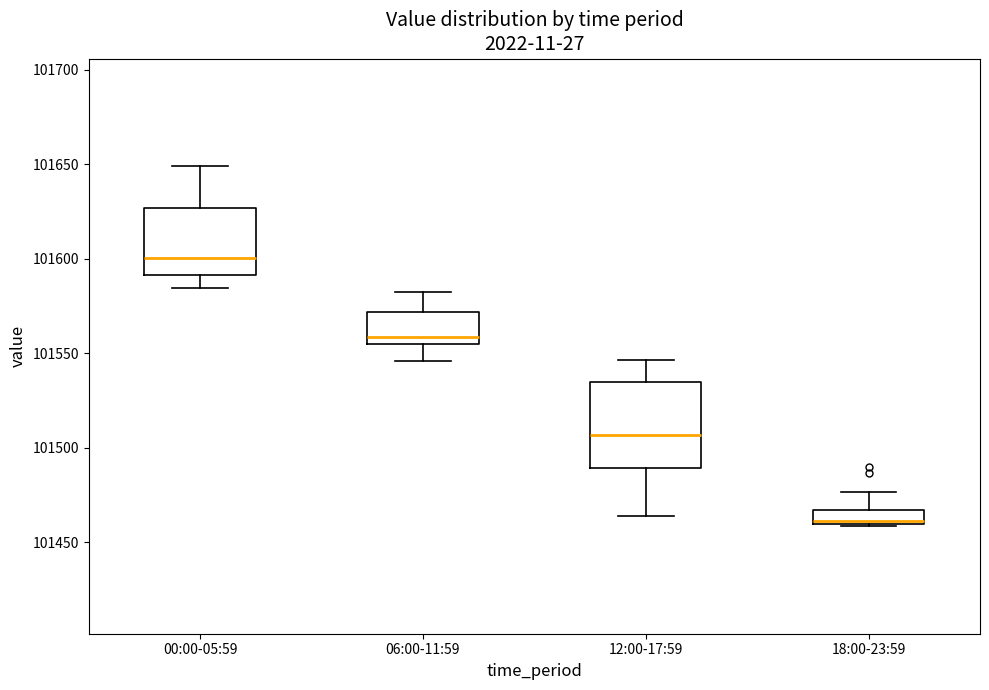

Reading left to right, read every box against the y-axis: the position of its median line, the range the box covers, and the ends of its whiskers. The values are not printed on the chart, so give them approximately, as read against the axis.

00:00-05:59: median 101600, box 101590 to 101625, whiskers 101585 to 101650
06:00-11:59: median 101560, box 101555 to 101570, whiskers 101545 to 101580
12:00-17:59: median 101505, box 101490 to 101535, whiskers 101465 to 101545
18:00-23:59: median 101460 (just above the box's lower edge), box 101460 to 101465, whiskers 101460 to 101475